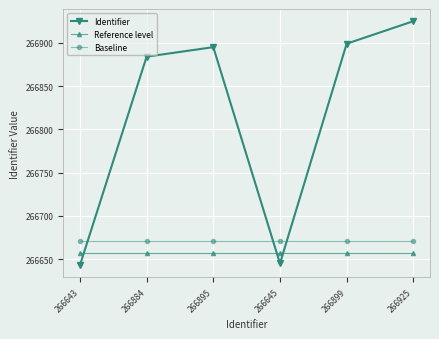

List the series in order of their peak value, lowest first.

Reference level, Baseline, Identifier